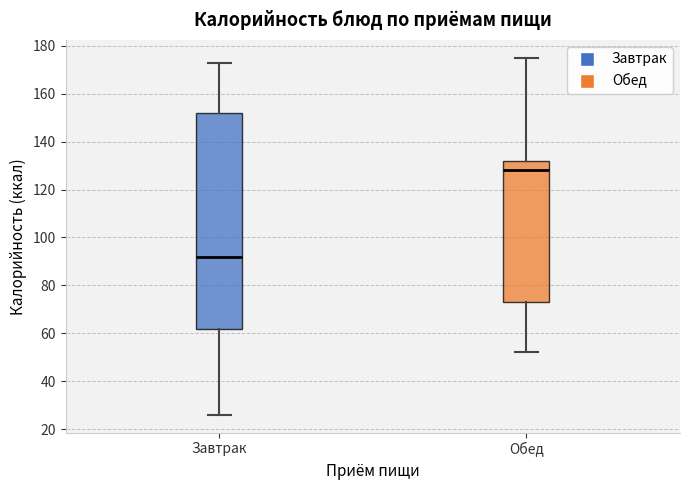

Reading left to right, transcribe this box plot: for each box, give where its median line is, the range the box spans, and where its two whiskers end, as read against the y-axis. The values are not printed on the chart, so give them approximately, as read against the axis.

Завтрак: median 92, box 62 to 152, whiskers 26 to 174
Обед: median 128, box 74 to 132, whiskers 52 to 176